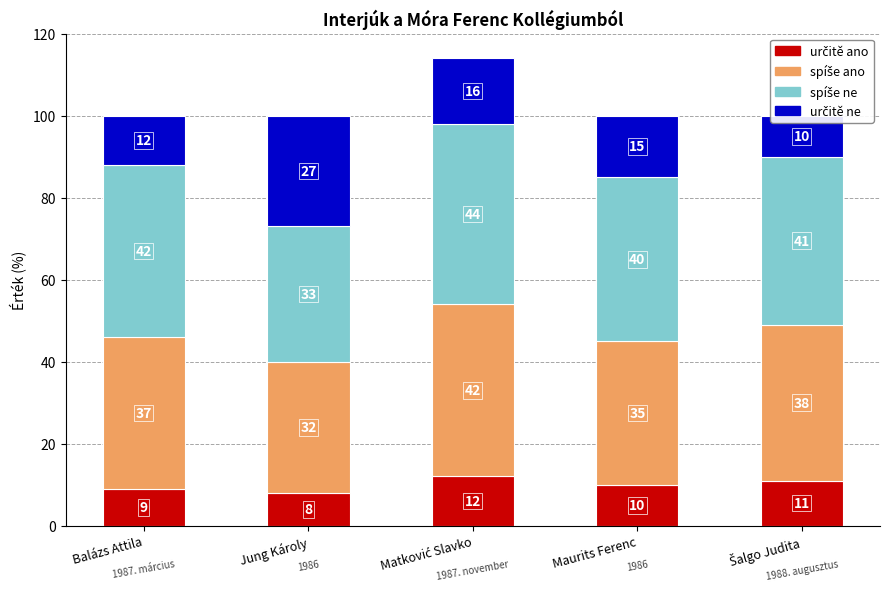

How many values in the spíše ne series exceed 41?

2